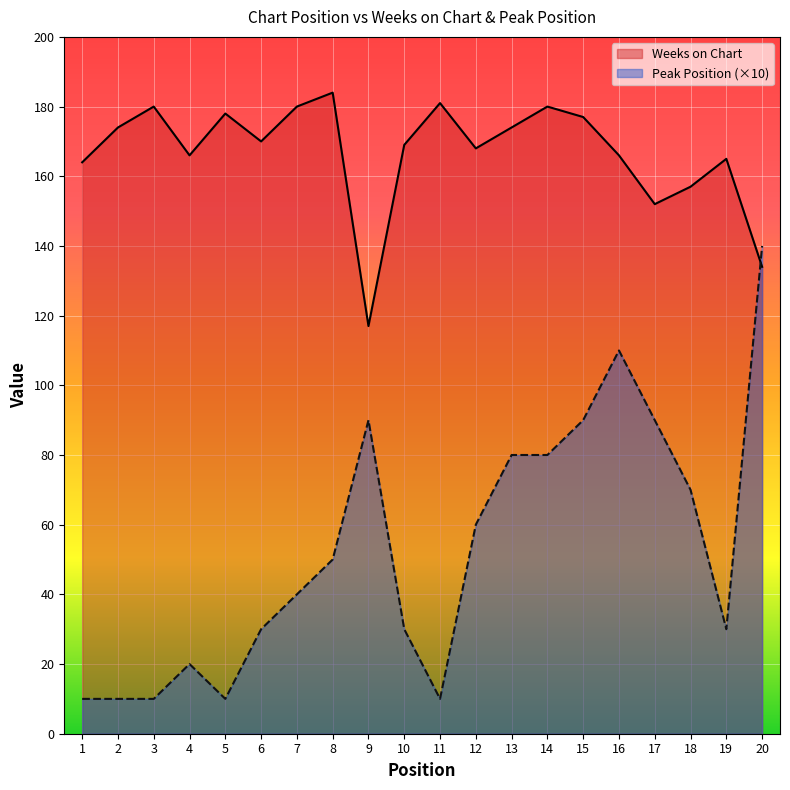

The Peak Position series shows 110 at 16. True or false?

True